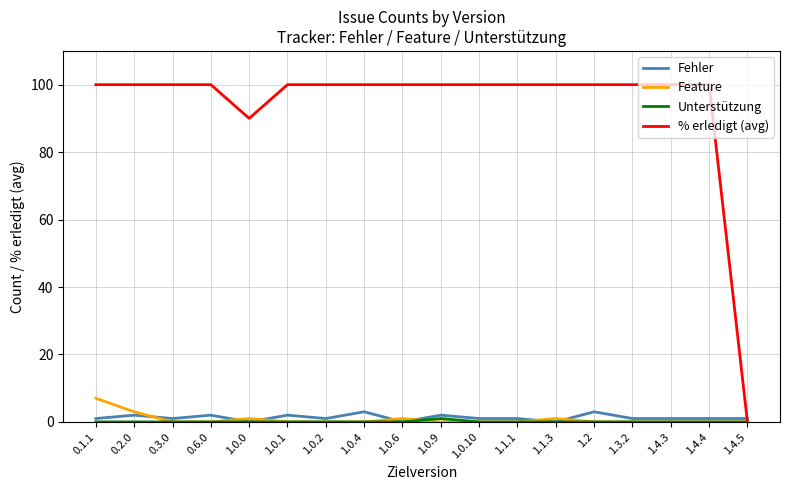

What position from the left is 0.2.0?

2